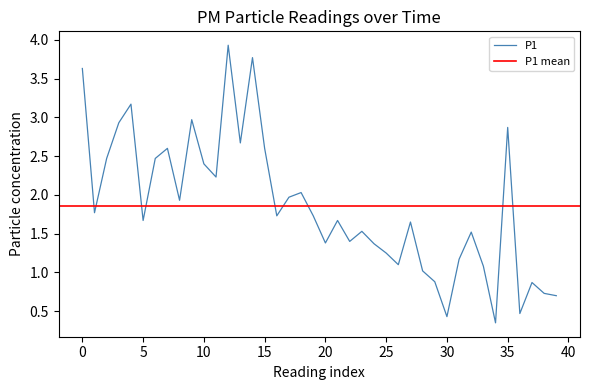

The P1 series shows 1.4 at 0. True or false?

False